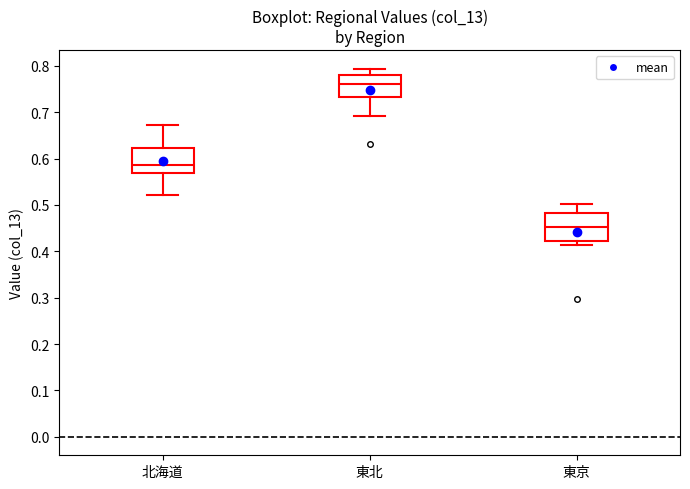

Reading left to right, transcribe this box plot: for each box, give where its median line is, the range the box spans, and where its two whiskers end, as read against the y-axis. The values are not printed on the chart, so give them approximately, as read against the axis.

北海道: median 0.59, box 0.57 to 0.62, whiskers 0.52 to 0.67
東北: median 0.76, box 0.73 to 0.78, whiskers 0.69 to 0.79
東京: median 0.45, box 0.42 to 0.48, whiskers 0.41 to 0.50